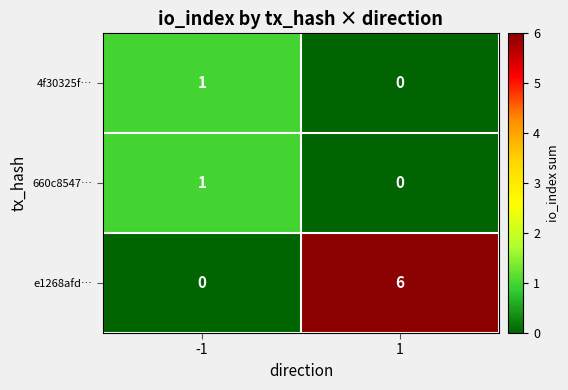

List the labels in order of 4f30325f… value, smallest first.

1, -1